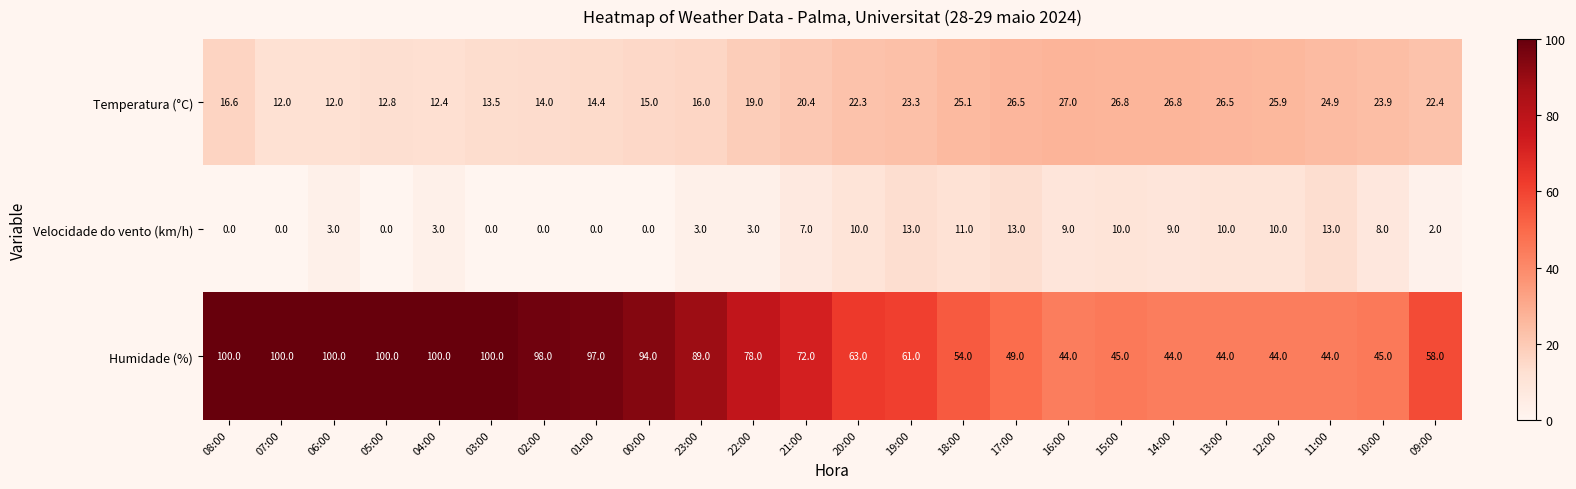

What is the total value across all series at 05:00?

112.8